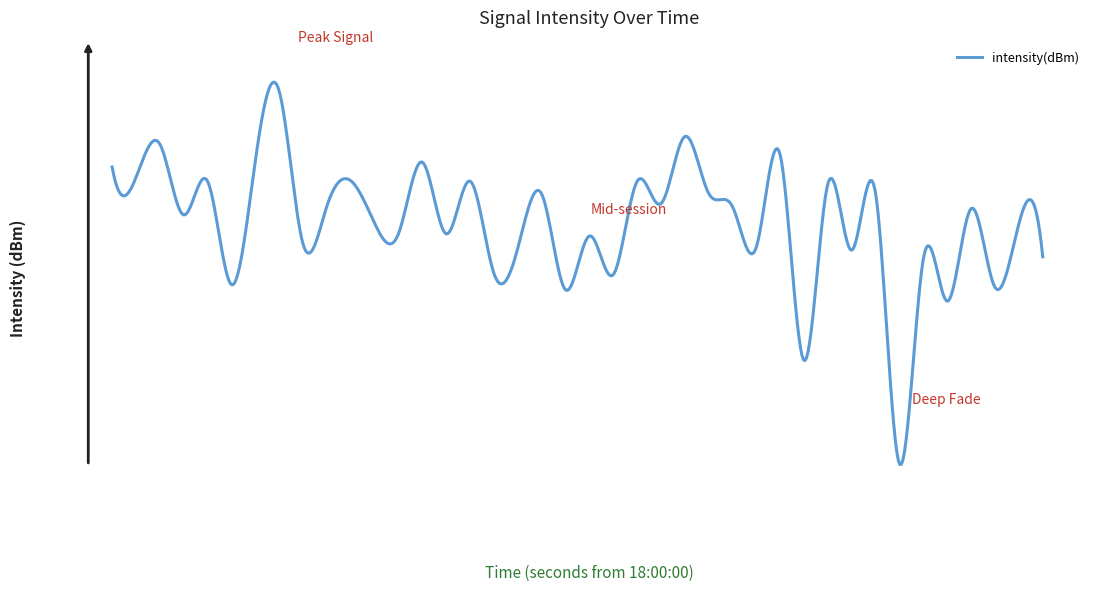

Is this an area chart (filled region under the line)?

No